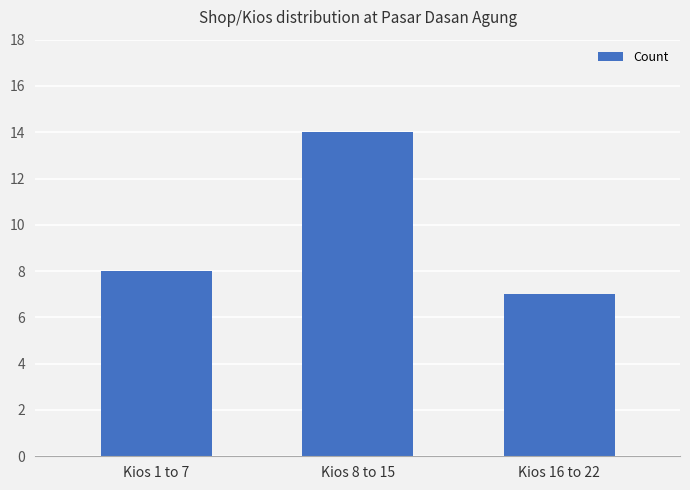

Rank the categories by value from lowest to highest.

Kios 16 to 22, Kios 1 to 7, Kios 8 to 15